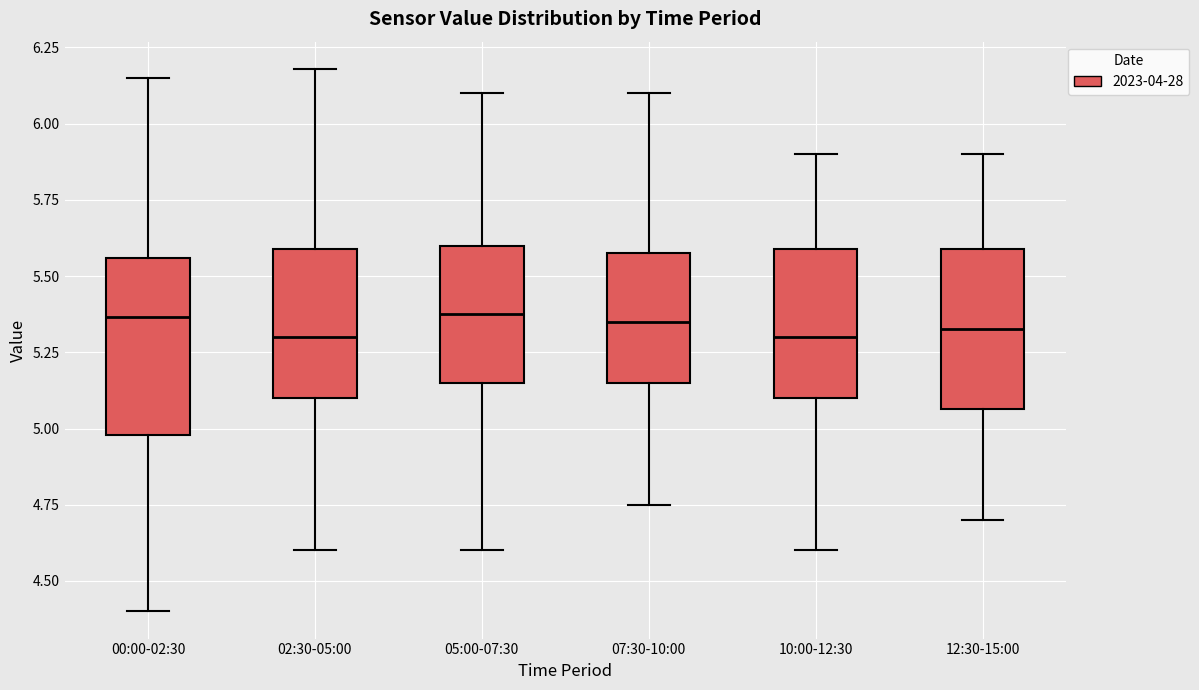

Reading left to right, transcribe this box plot: for each box, give where its median line is, the range the box spans, and where its two whiskers end, as read against the y-axis. The values are not printed on the chart, so give them approximately, as read against the axis.

00:00-02:30: median 5.35, box 5.00 to 5.55, whiskers 4.40 to 6.15
02:30-05:00: median 5.30, box 5.10 to 5.60, whiskers 4.60 to 6.20
05:00-07:30: median 5.40, box 5.15 to 5.60, whiskers 4.60 to 6.10
07:30-10:00: median 5.35, box 5.15 to 5.60, whiskers 4.75 to 6.10
10:00-12:30: median 5.30, box 5.10 to 5.60, whiskers 4.60 to 5.90
12:30-15:00: median 5.35, box 5.05 to 5.60, whiskers 4.70 to 5.90